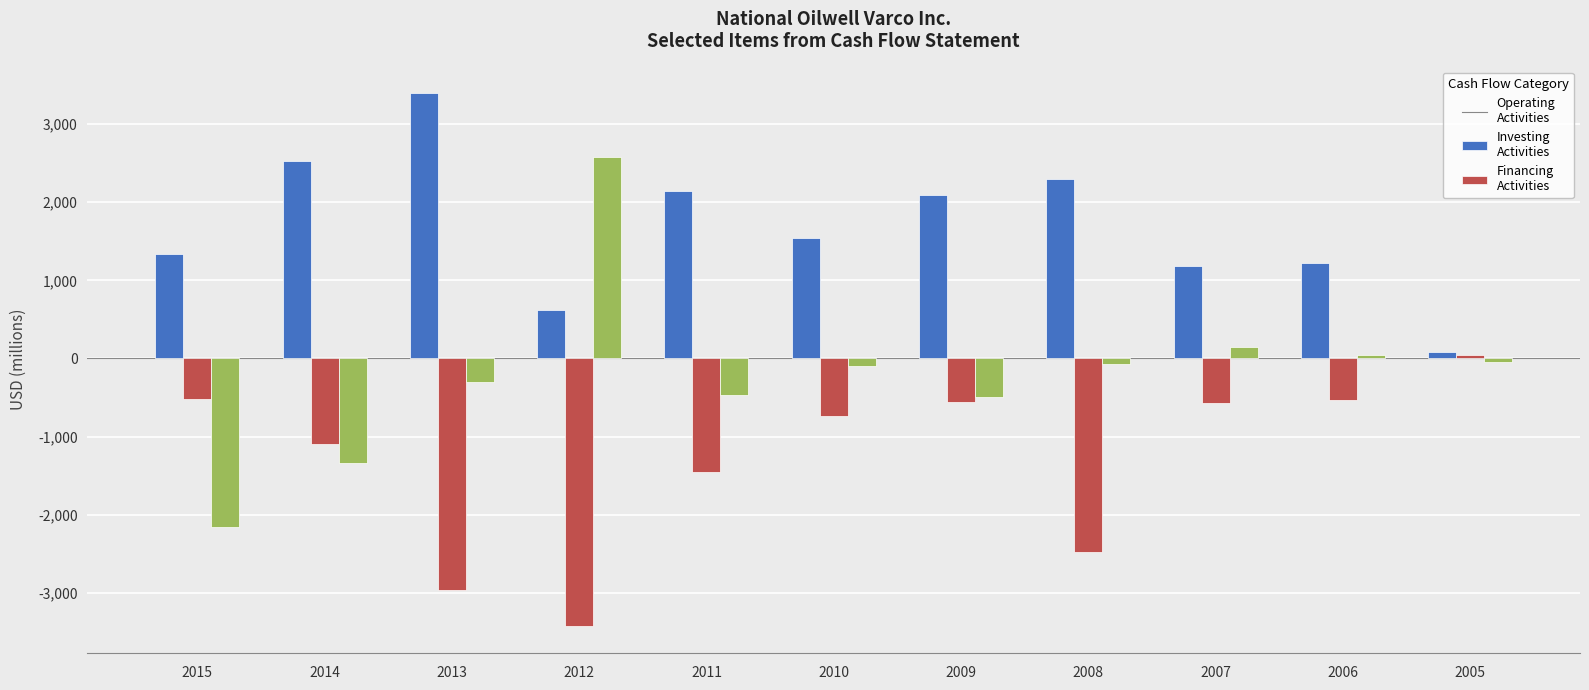

At which category does the chart reach its peak across all series?

2013